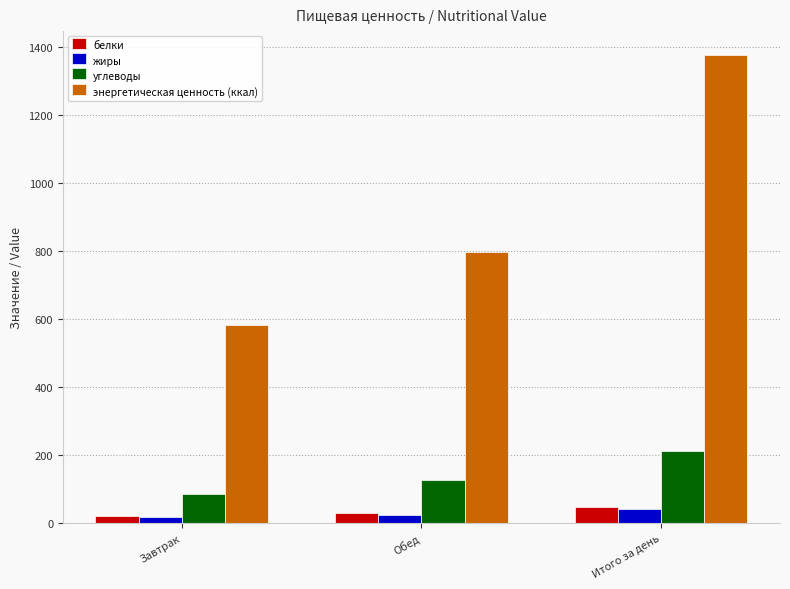

What is the sum of all жиры values?

81.7